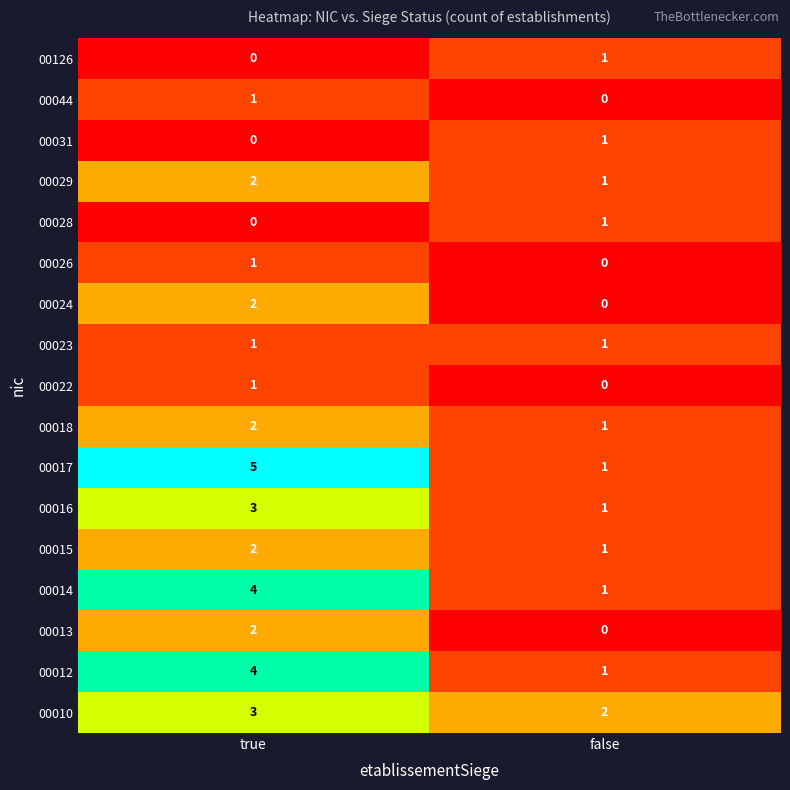

What is the highest value of the 00017 series?

5